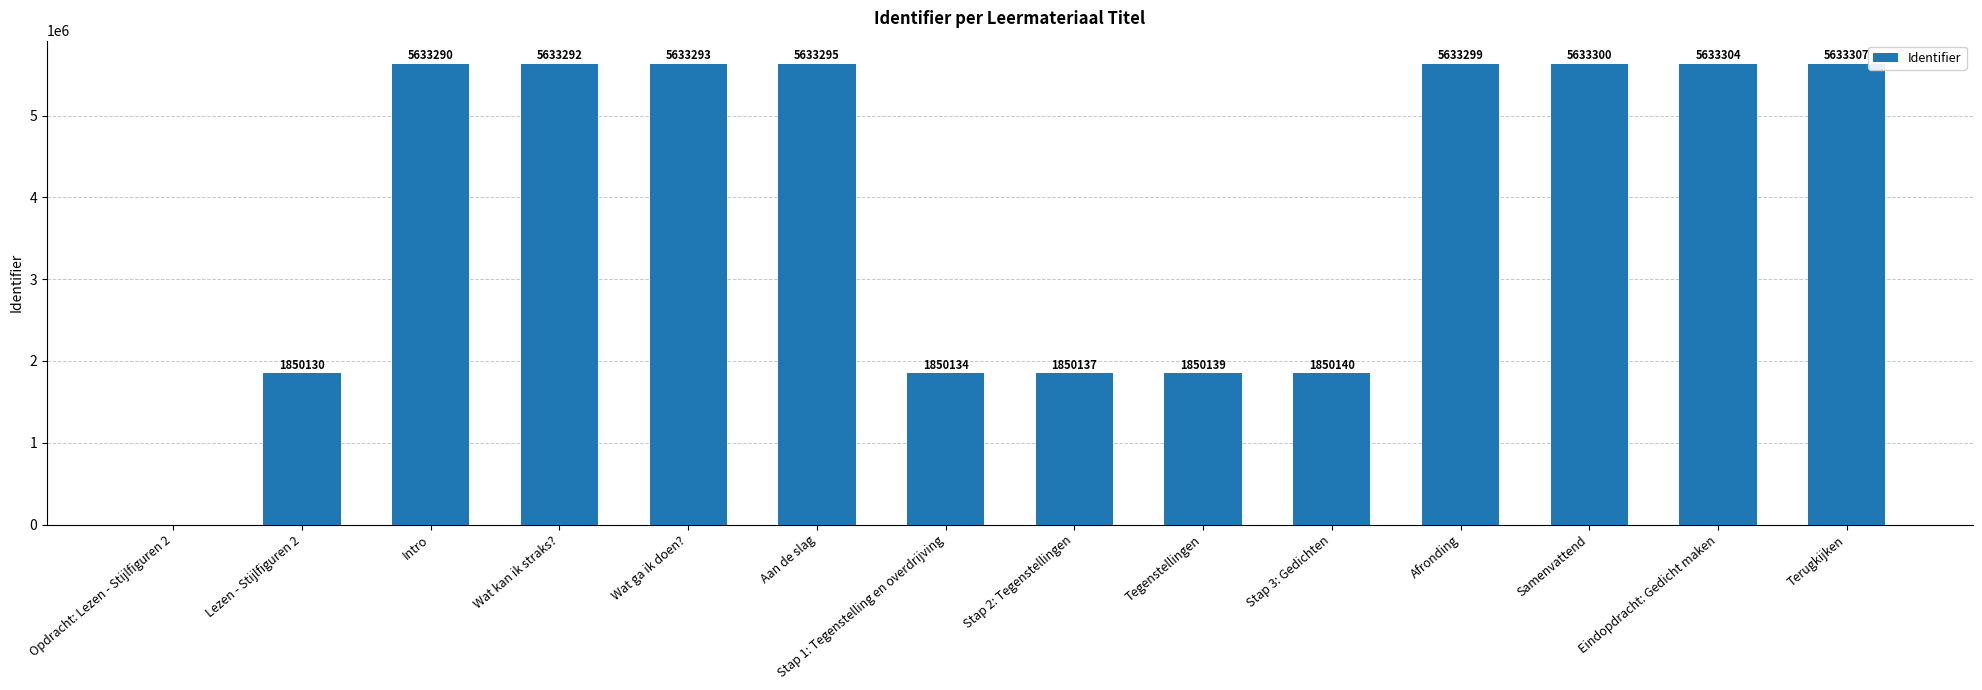

Between Tegenstellingen and Stap 1: Tegenstelling en overdrijving, which is larger?

Tegenstellingen